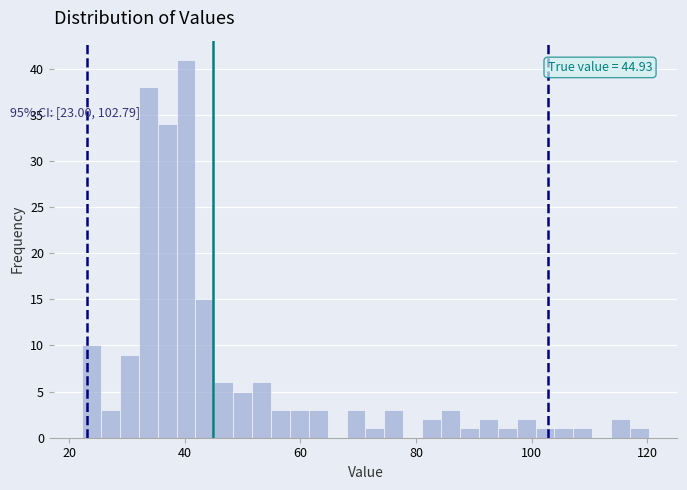

Read against the x-axis, roughly where is the centre of the tallest bar?

40